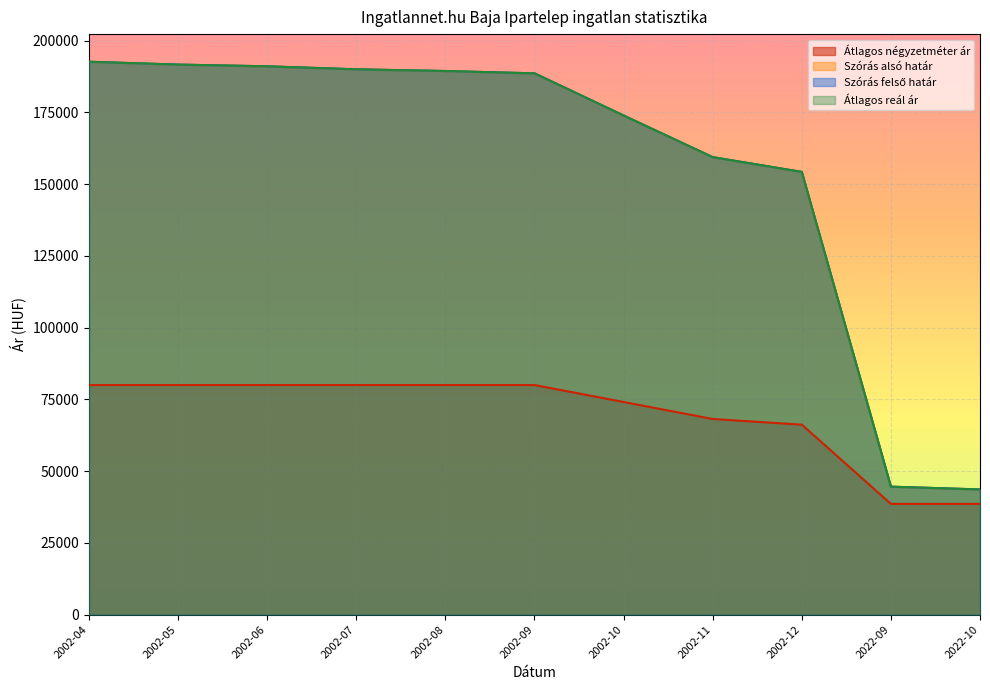

What is the approximate value of Átlagos négyzetméter ár at 2002-10, to the nearest 50?

74100